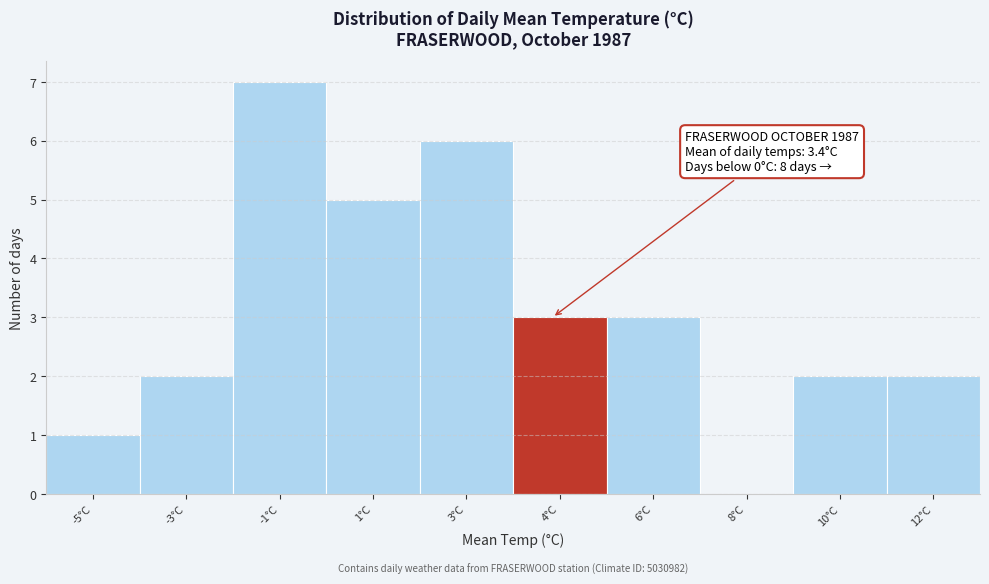

Reading left to right, list all the values displayed in this chart.

-5°C=1	-3°C=2	-1°C=7	1°C=5	3°C=6	4°C=3	6°C=3	8°C=0	10°C=2	12°C=2